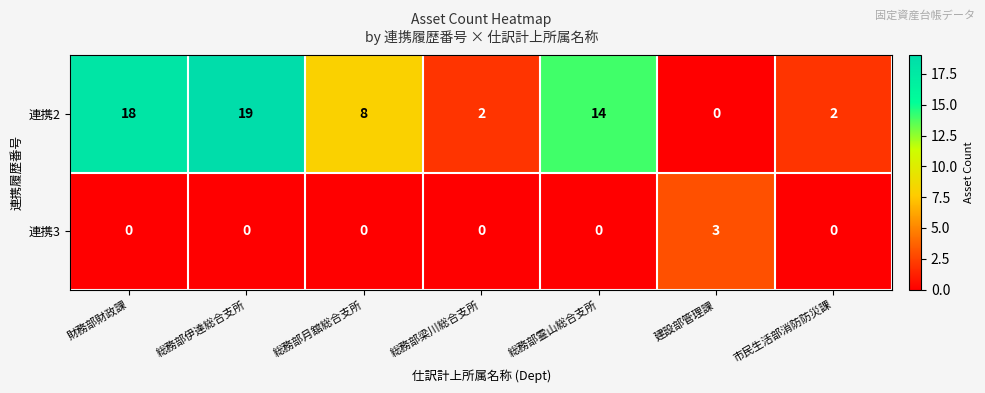

Reading left to right, extract all data points from this chart.

連携2: 財務部財政課=18	総務部伊達総合支所=19	総務部月舘総合支所=8	総務部梁川総合支所=2	総務部霊山総合支所=14	建設部管理課=0	市民生活部消防防災課=2
連携3: 財務部財政課=0	総務部伊達総合支所=0	総務部月舘総合支所=0	総務部梁川総合支所=0	総務部霊山総合支所=0	建設部管理課=3	市民生活部消防防災課=0